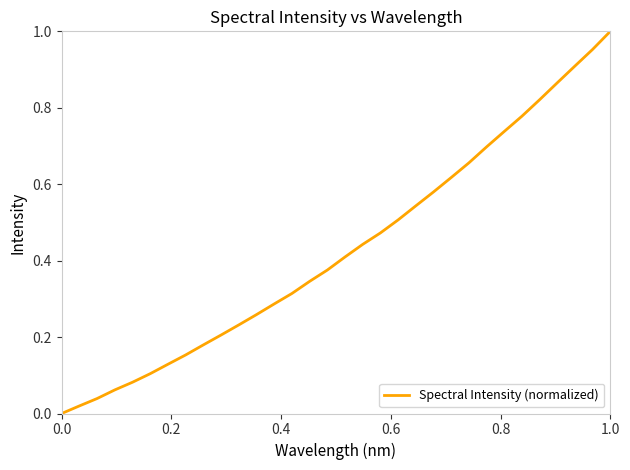

What is the average value?

0.4